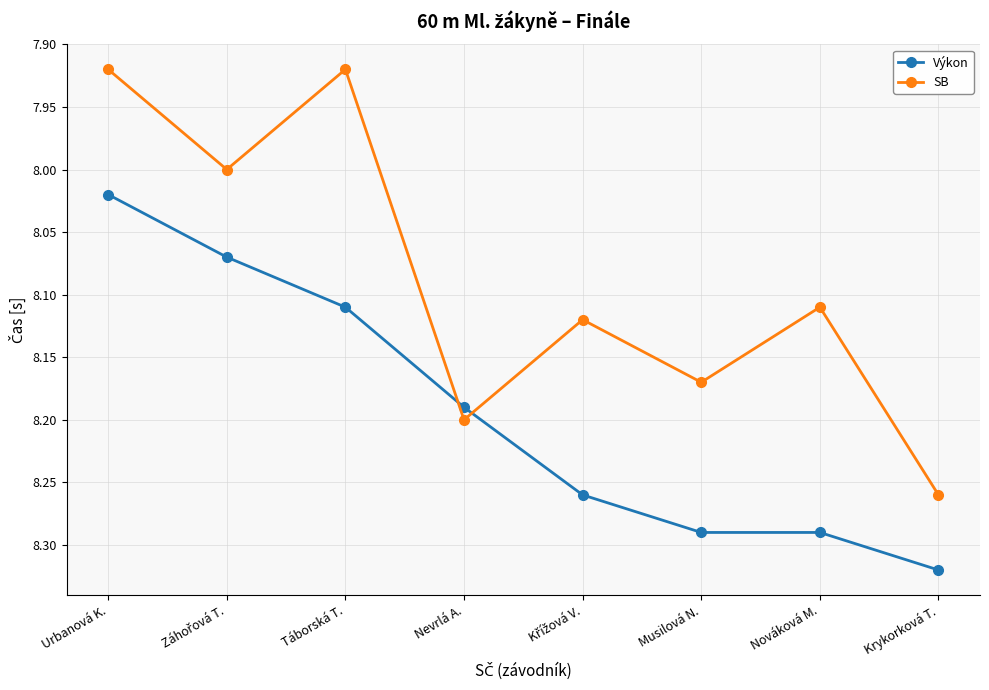

The value of SB at Musilová N. is 8.2. True or false?

True